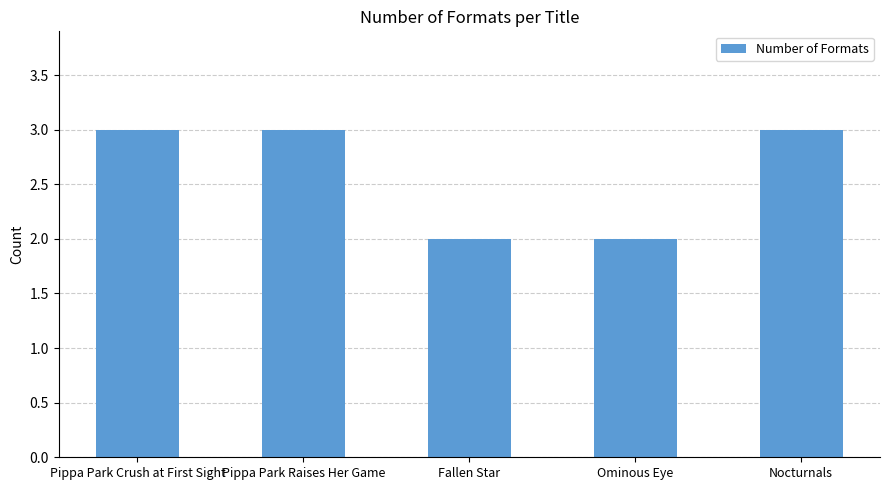

What is the maximum value shown in the chart?

3